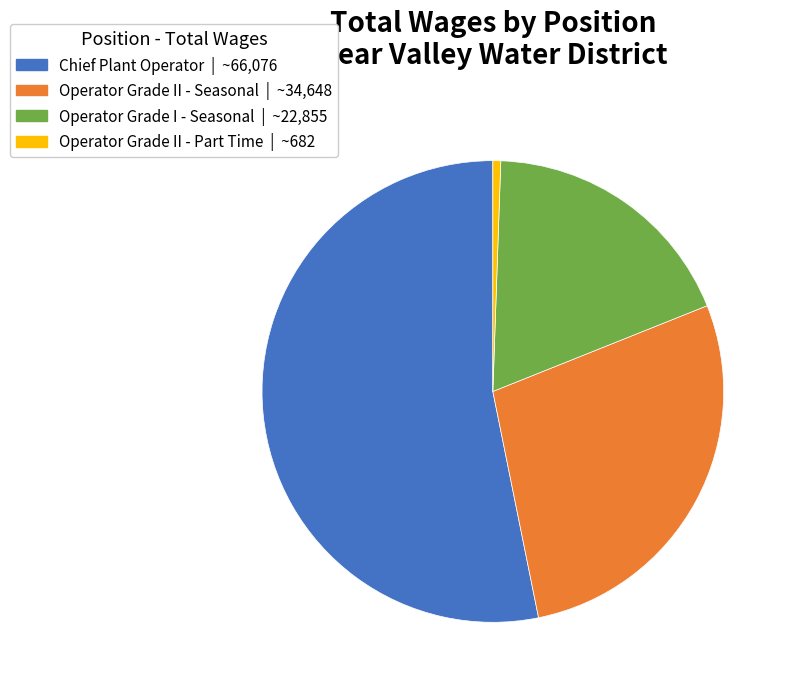

Which category has the smallest portion of the pie?

Operator Grade II - Part Time